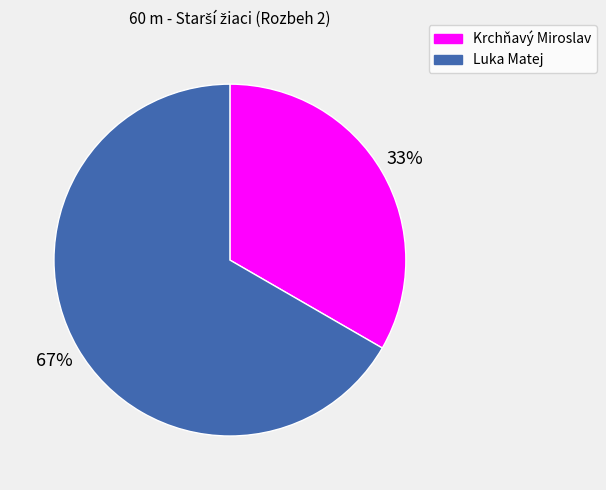

Rank the categories by value from highest to lowest.

Luka Matej, Krchňavý Miroslav